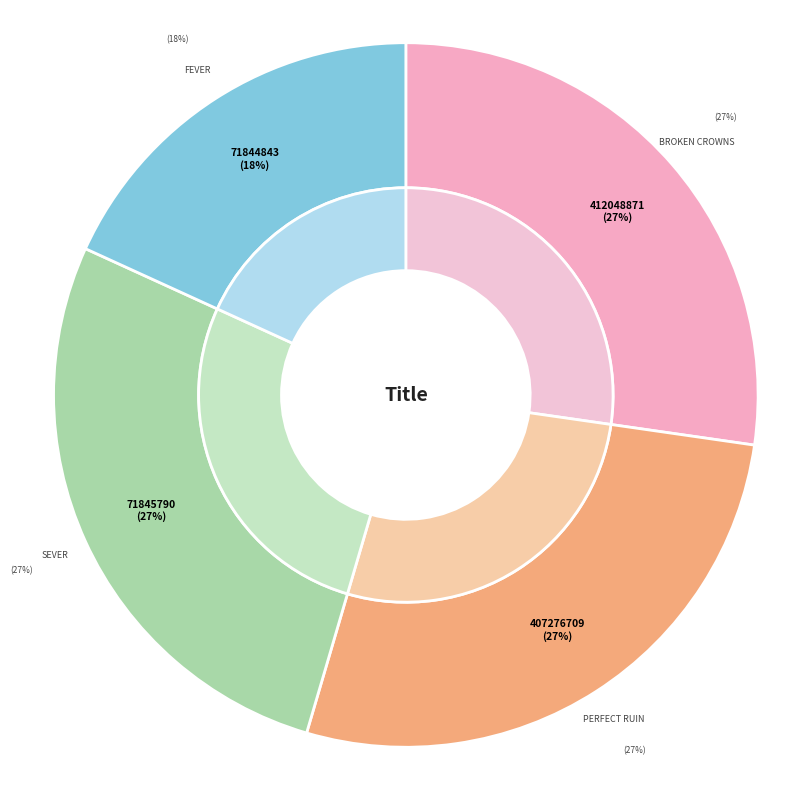

To the nearest percent, what is the difference between the Fever and Broken Crowns slice percentages?

9%